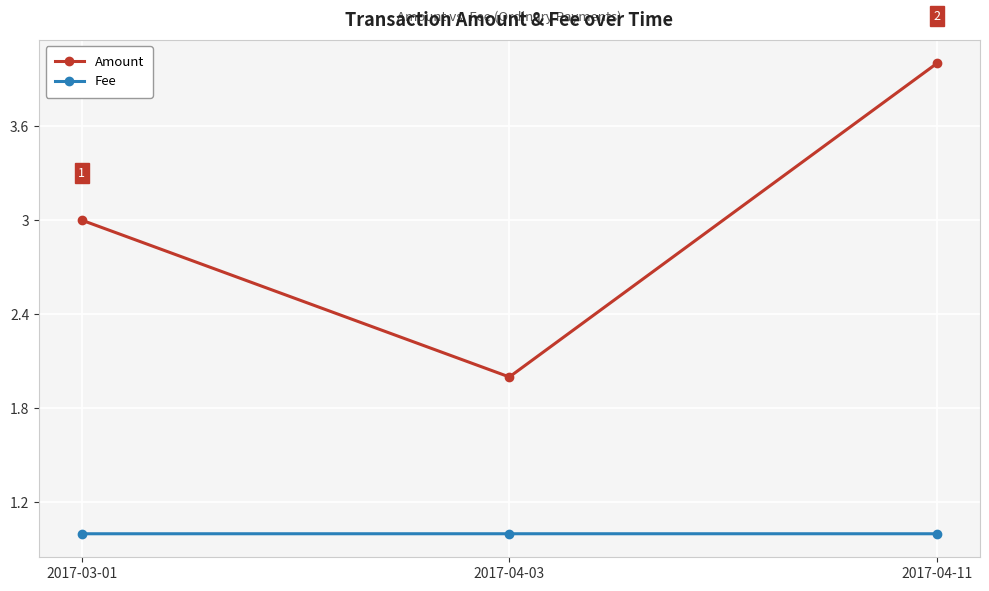

Reading left to right, transcribe all the data shown in this chart.

Amount: 2017-03-01=3.0	2017-04-03=2.0	2017-04-11=4.0
Fee: 2017-03-01=1.0	2017-04-03=1.0	2017-04-11=1.0